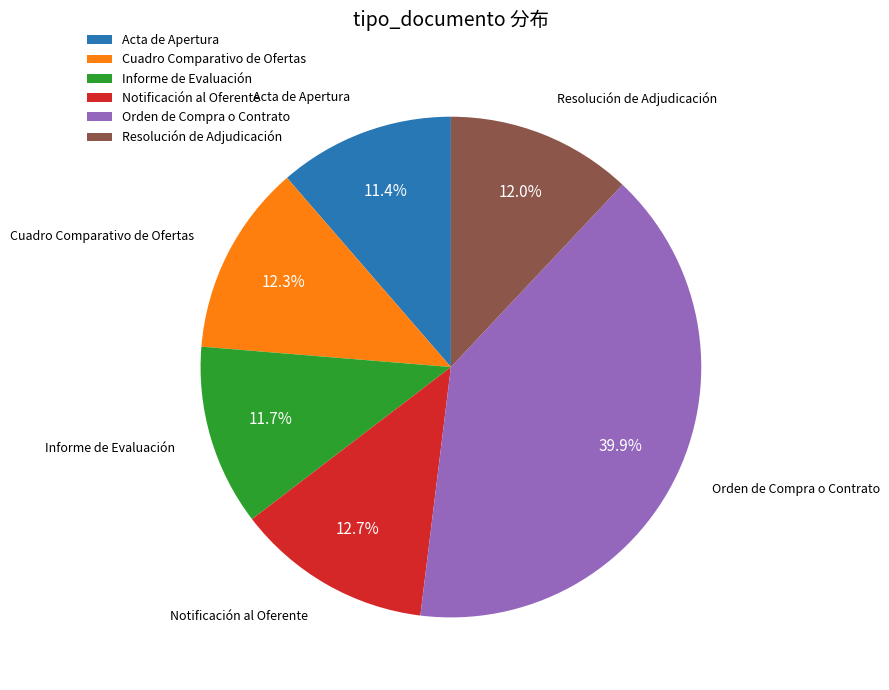

How many slices are in this pie chart?

6